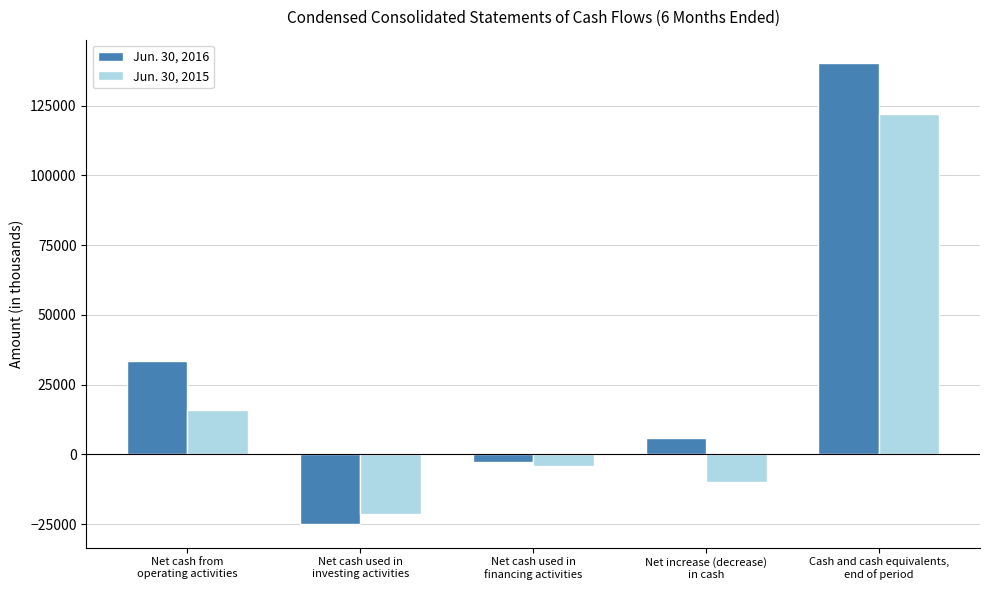

Which series has the largest range (max minus min)?

Jun. 30, 2016